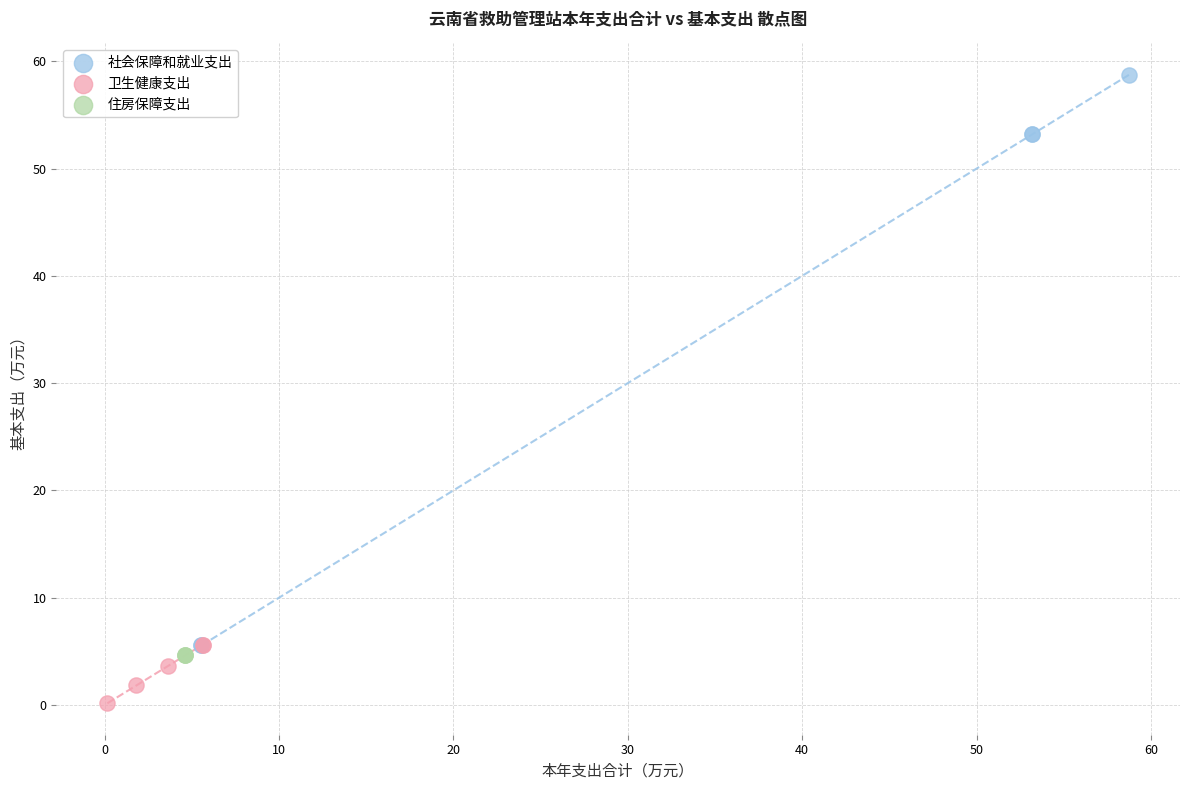

What are all the series names shown in the legend?

社会保障和就业支出, 卫生健康支出, 住房保障支出